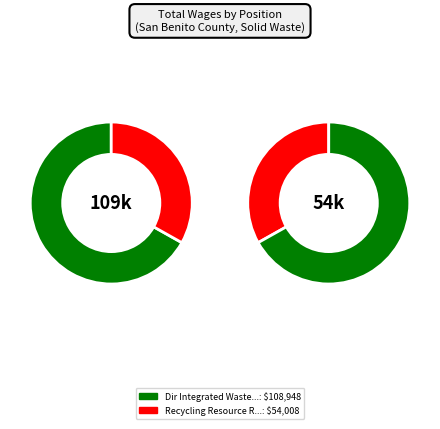

Between Recycling Resource Recovery Coor and Dir Integrated Waste Management, which is larger?

Dir Integrated Waste Management